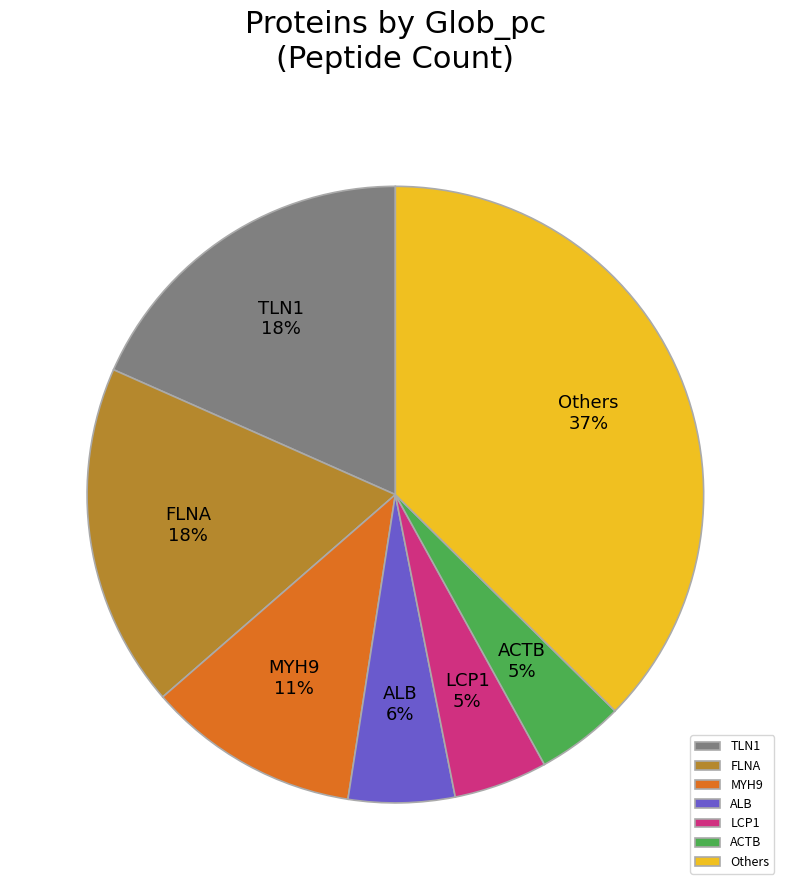

Does FLNA represent more than half of the total?

No